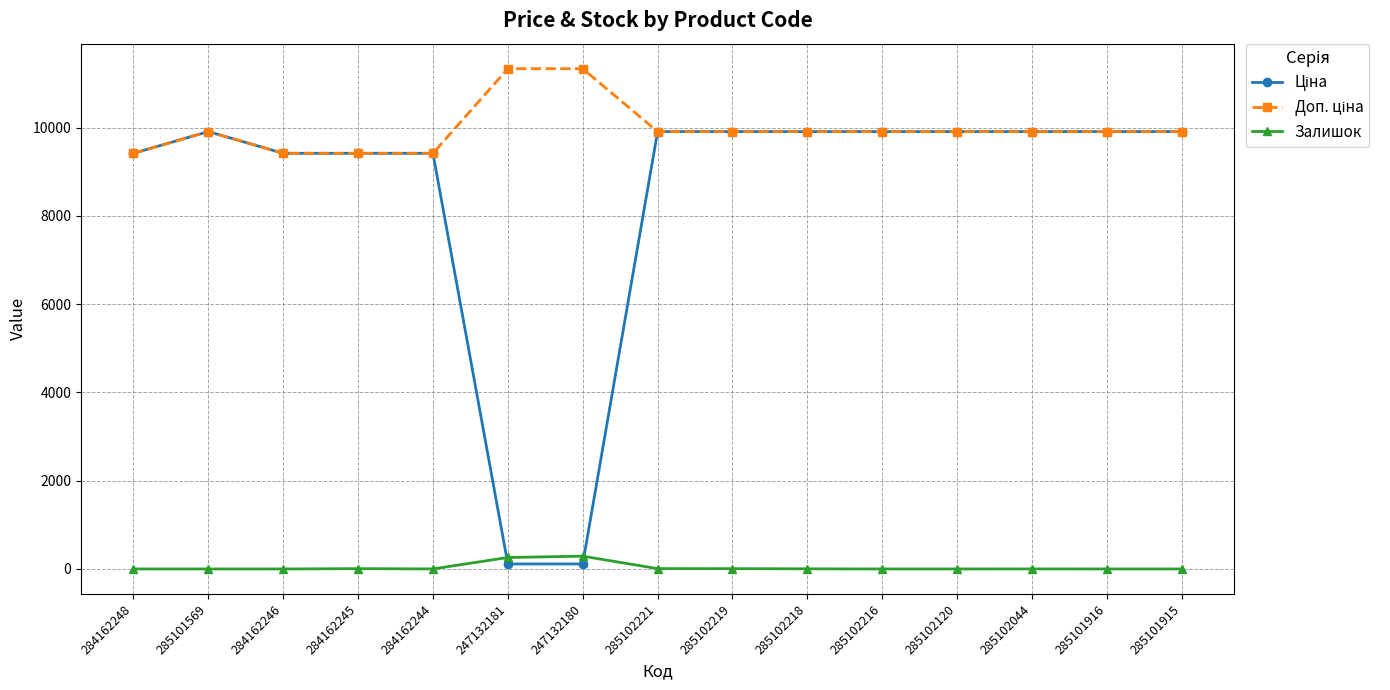

What is the label of the 7th point from the left?

247132180